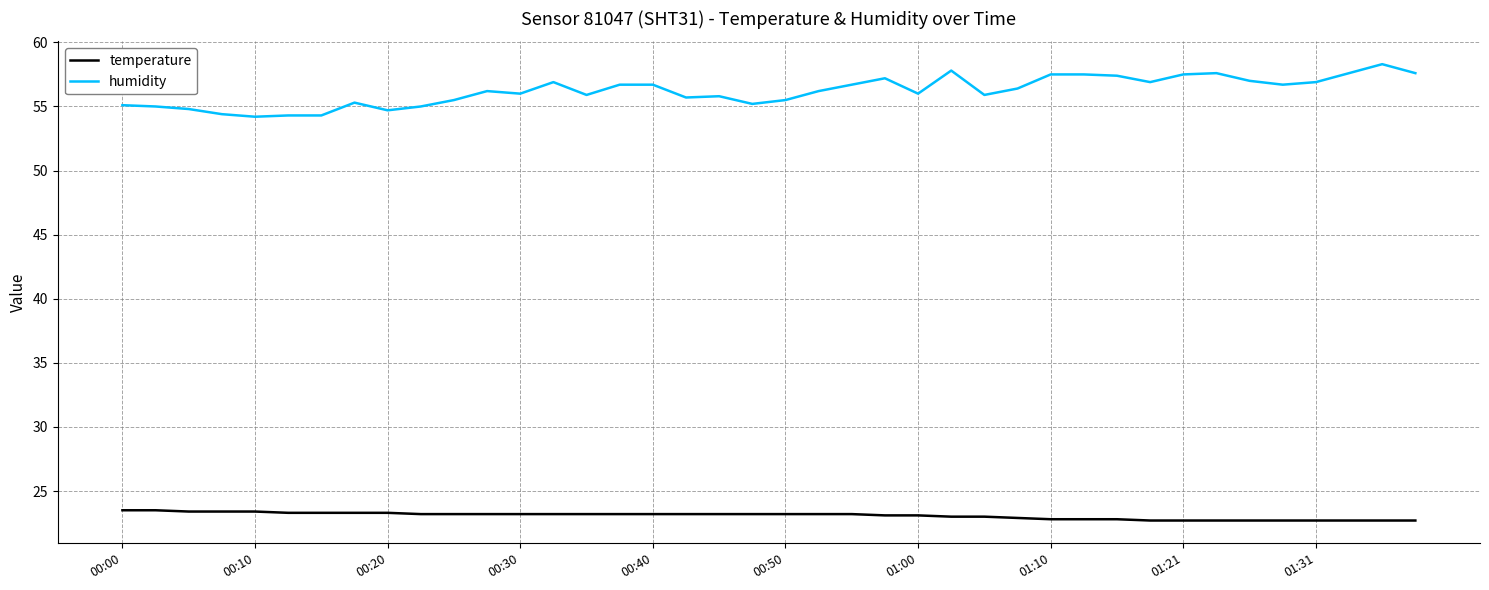

What are all the series names shown in the legend?

temperature, humidity